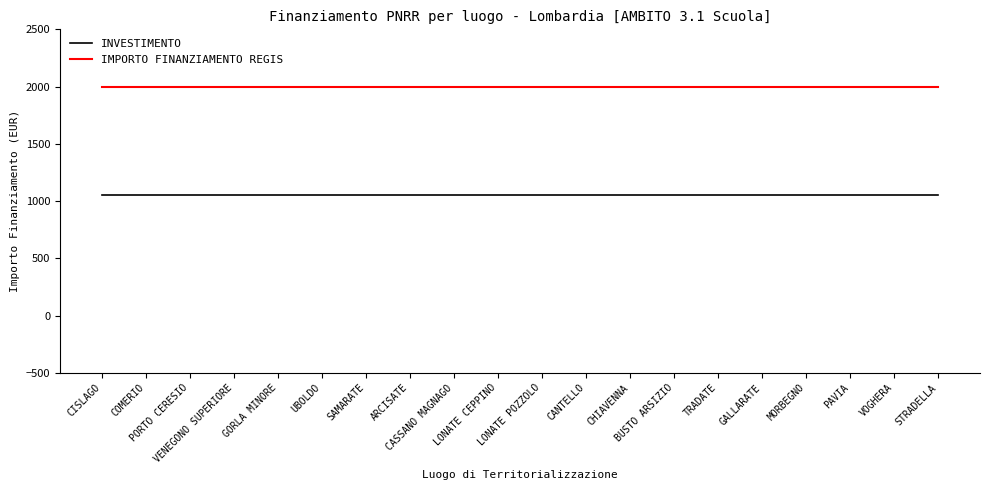

True or false: INVESTIMENTO has a value of 387 at BUSTO ARSIZIO.

False